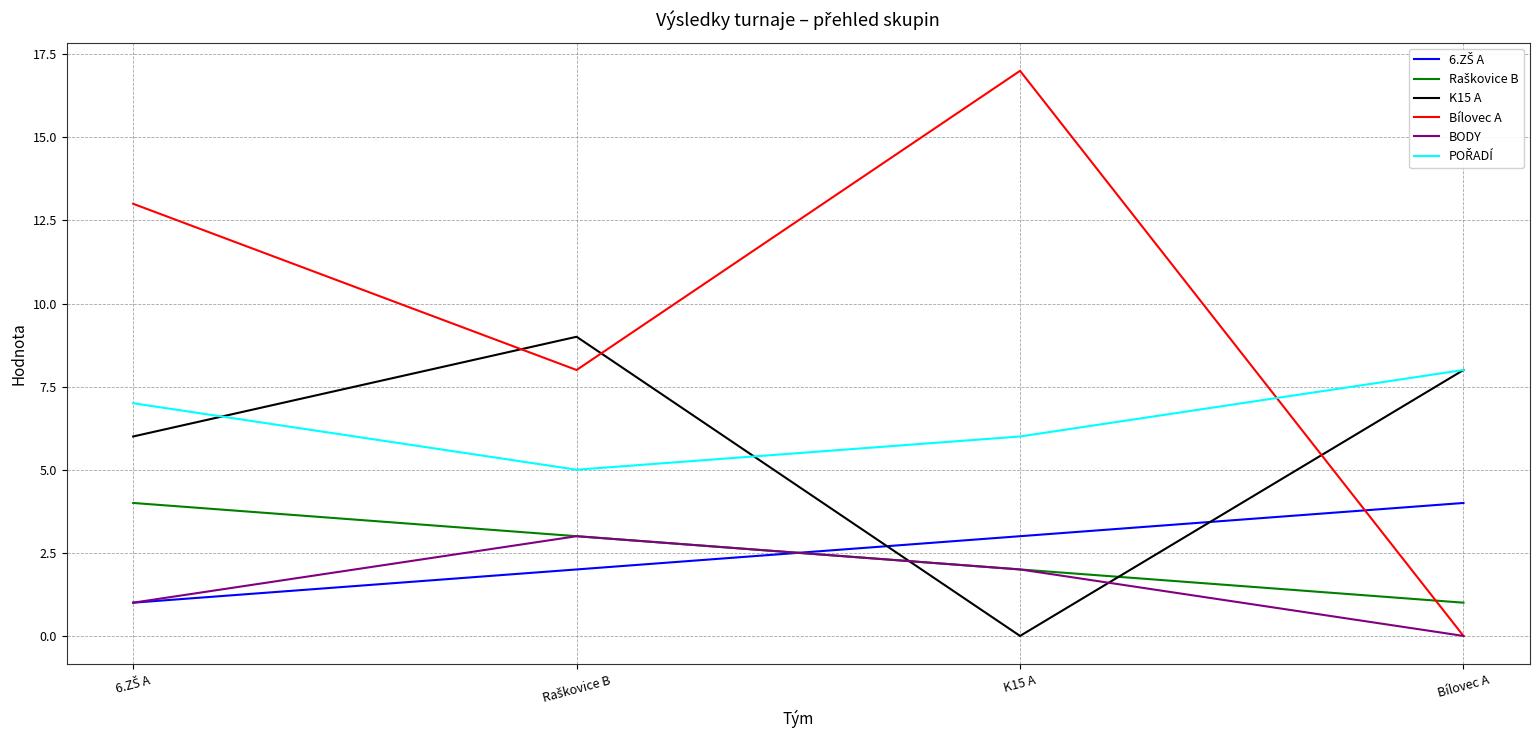

What position from the right is K15 A?

2